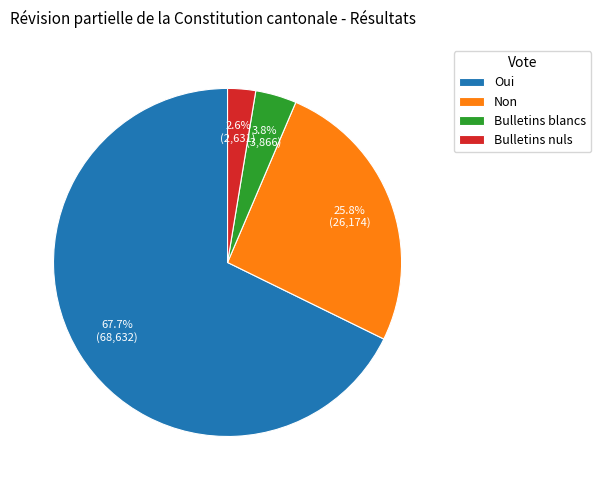

Is Bulletins nuls the majority of the pie?

No